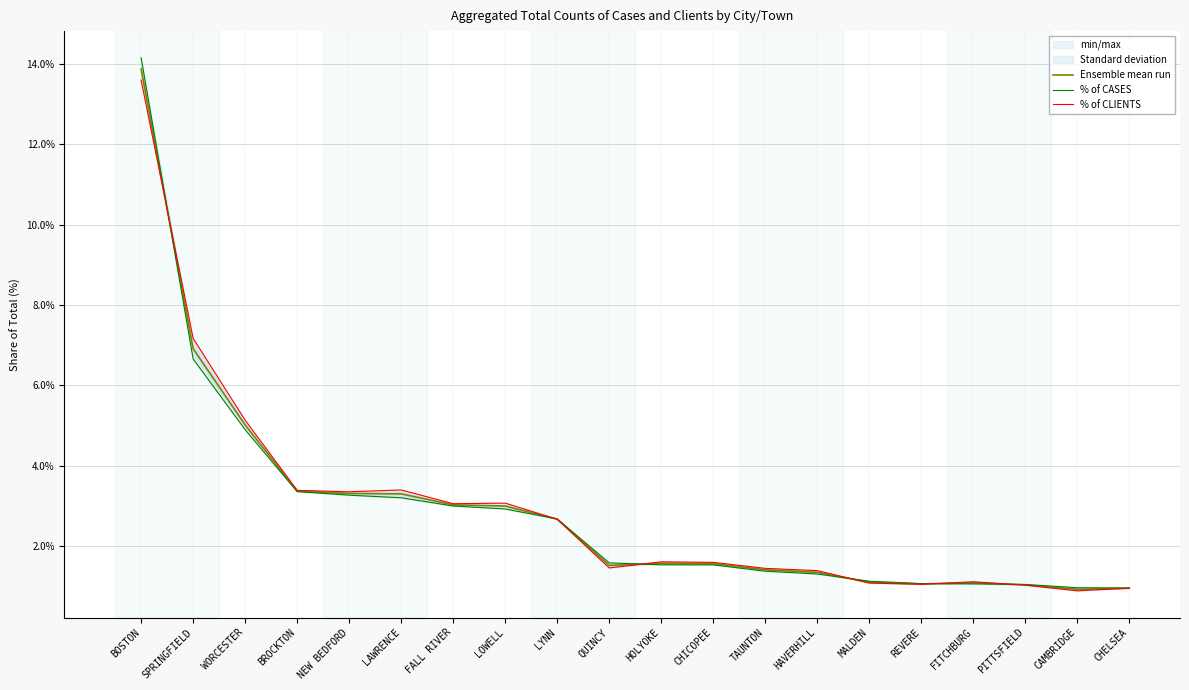

Does the chart have visible grid lines?

Yes